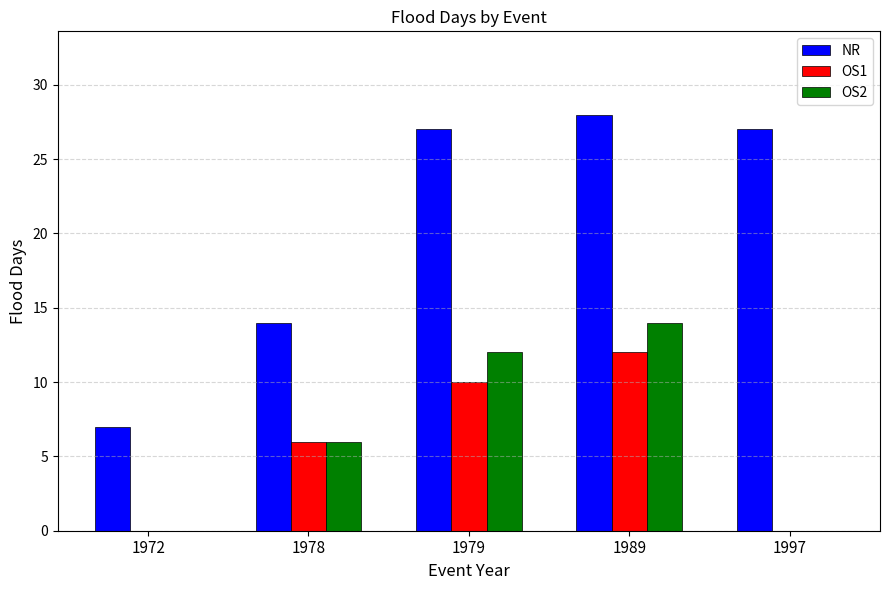

What is the sum of all OS1 values?

28